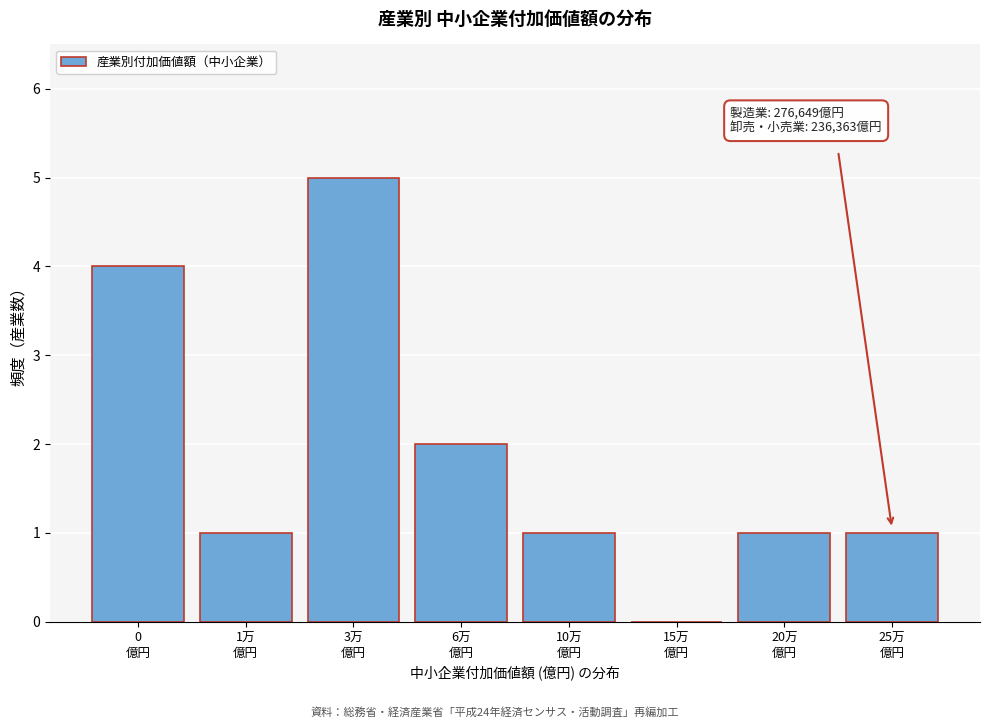

What is the maximum value shown in the chart?

5